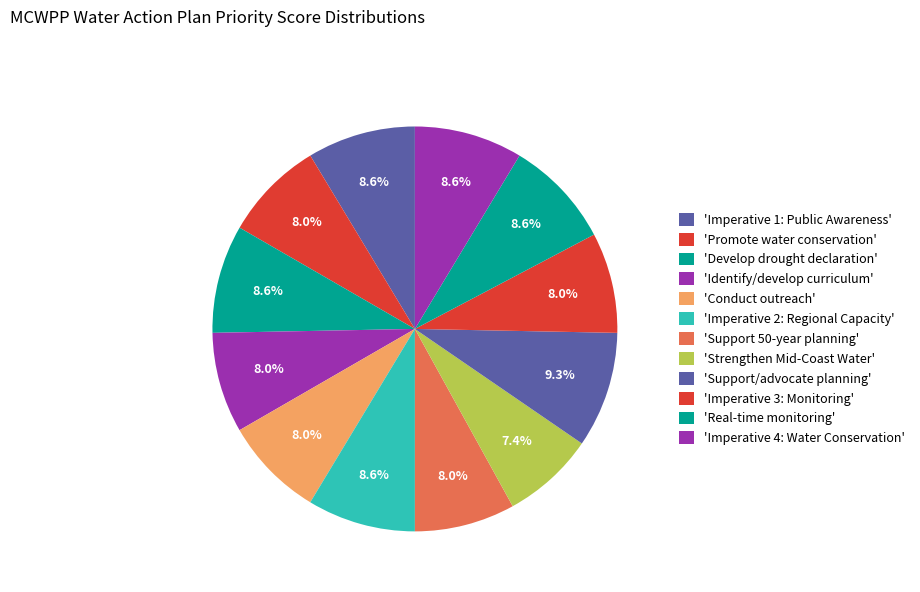

Count the number of slices in the pie.

12